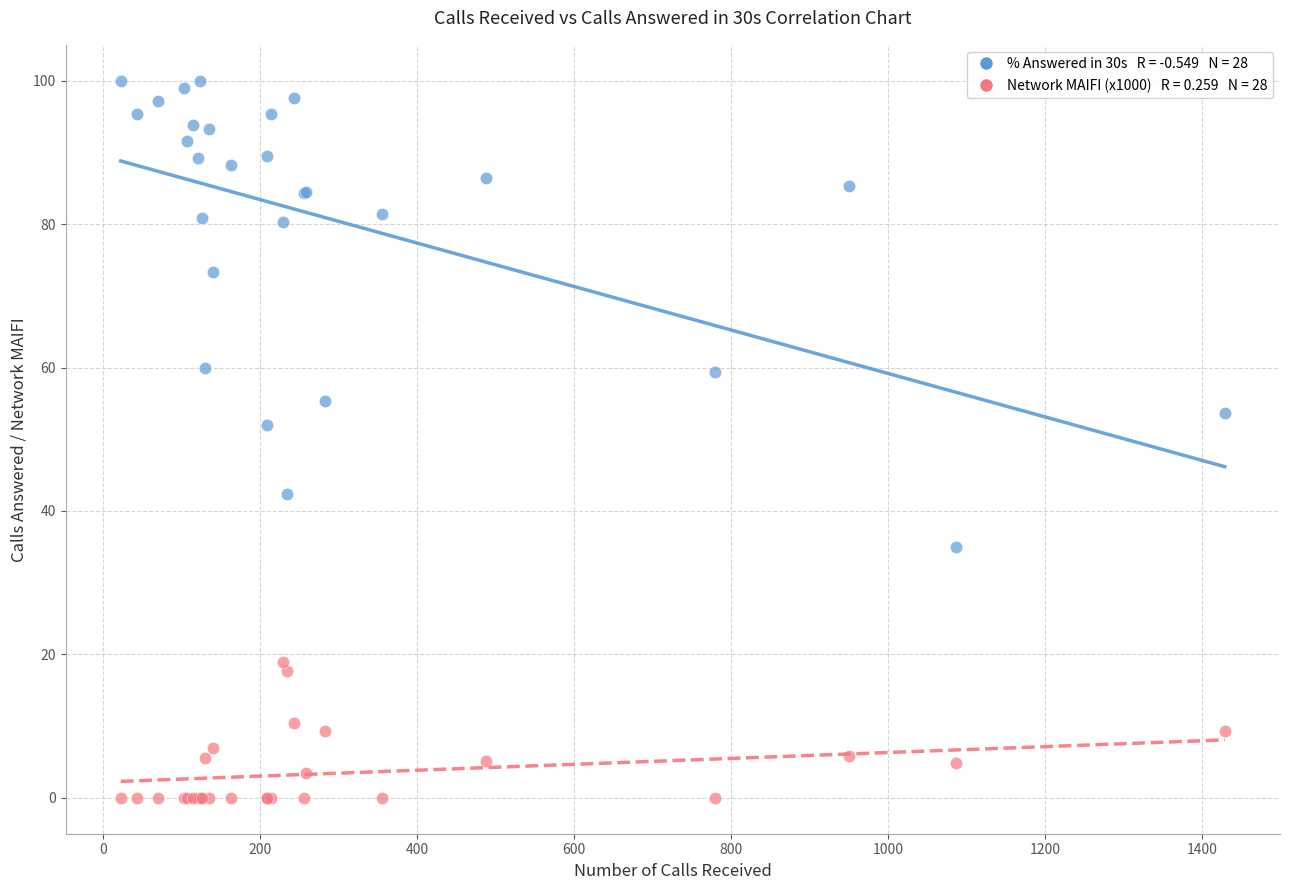

Across all series, what Y value is closest to 50?

51.9